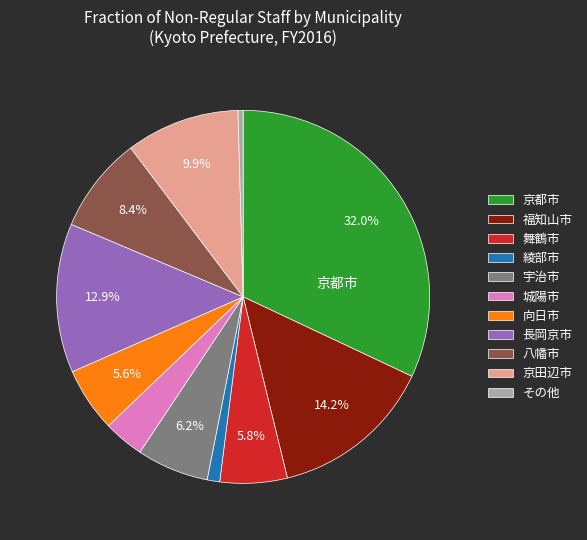

What is the smallest slice in the pie chart?

その他